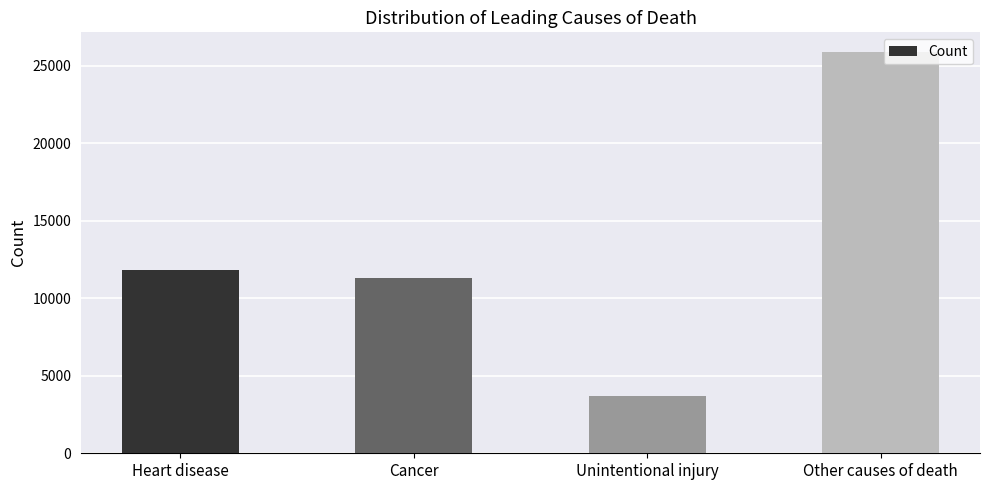

What is the difference between the values at Other causes of death and Heart disease?

14055